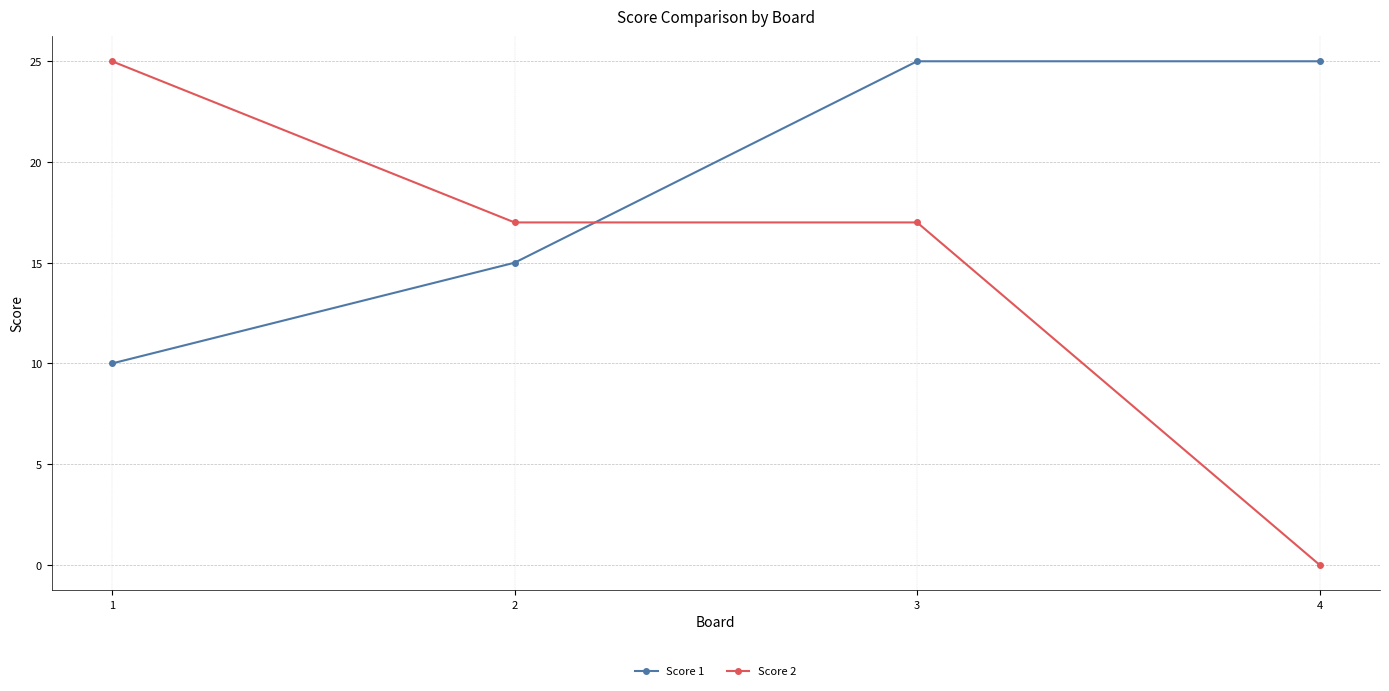

The Score 1 series shows 10 at 1. True or false?

True